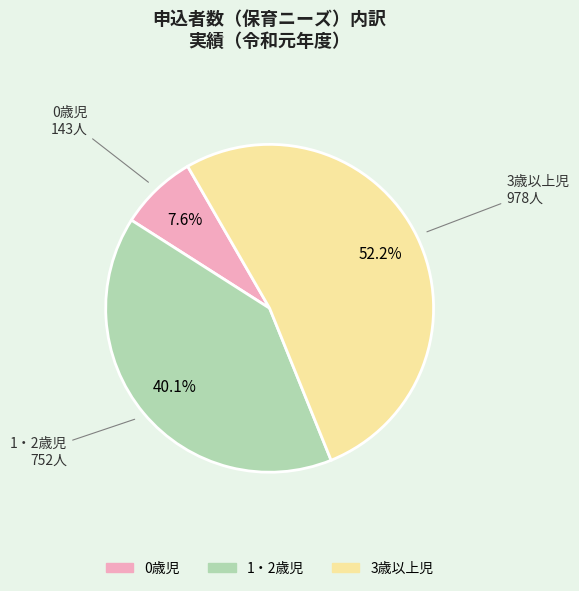

What is the ratio of the value at 3歳以上児 to the value at 1・2歳児?

1.3